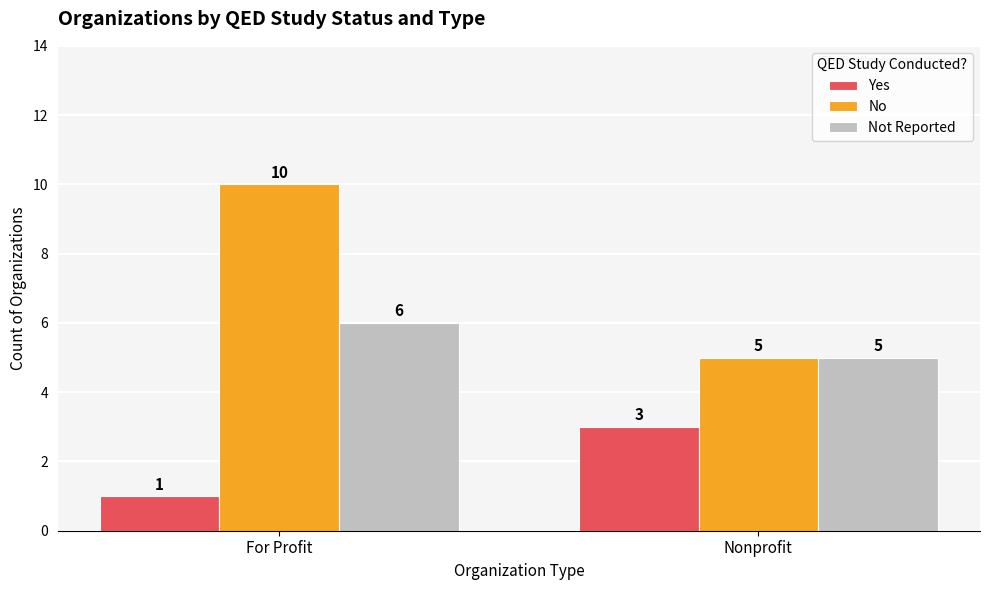

How many groups of bars are there?

2